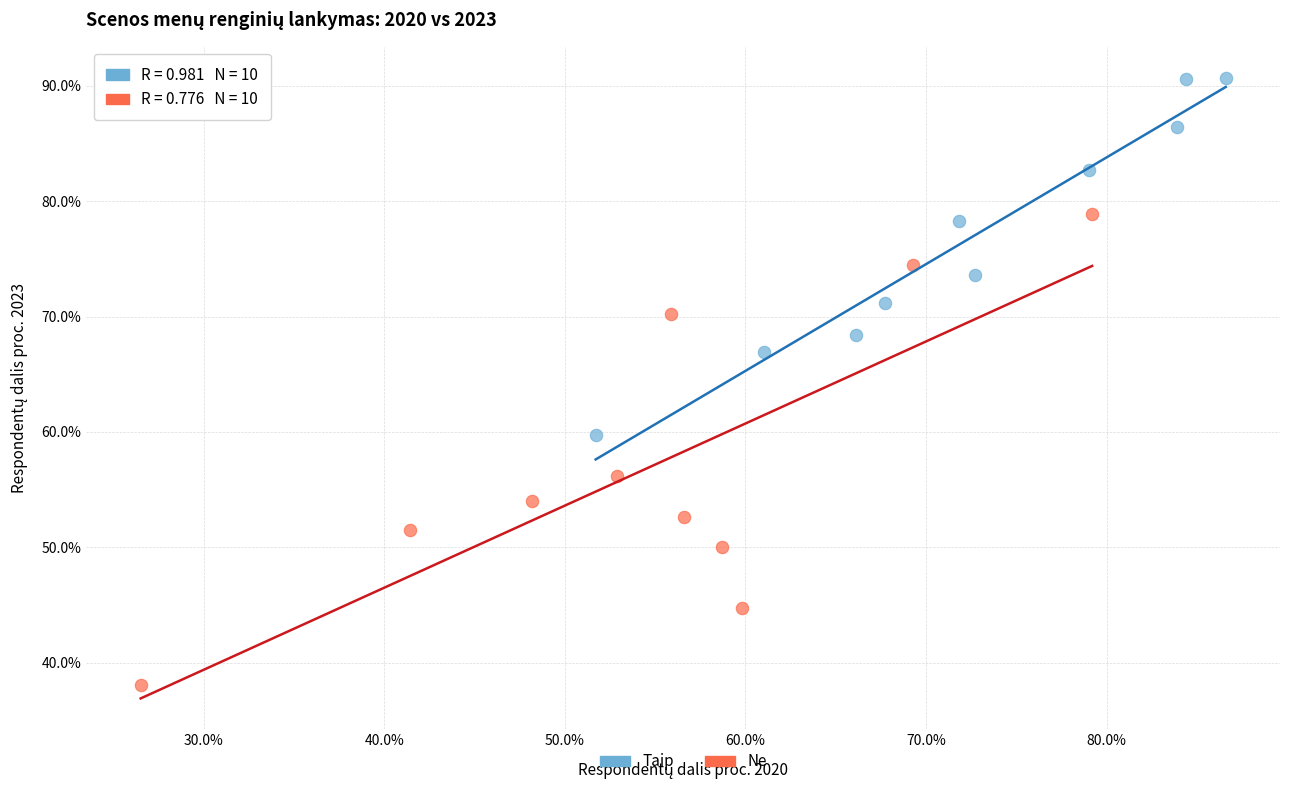

Which series contains the highest Y value?

Taip